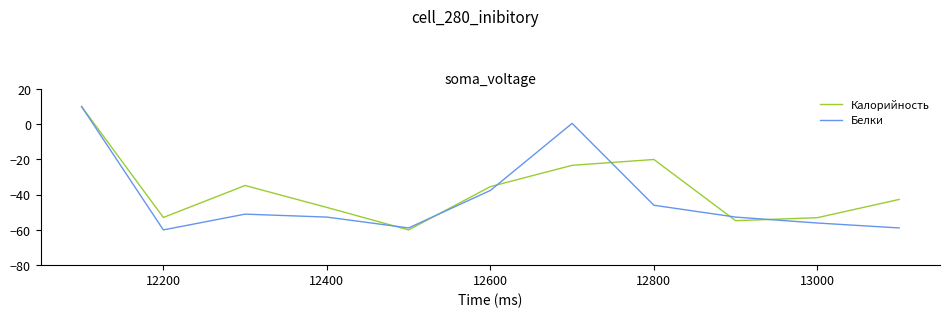

What are all the series names shown in the legend?

Калорийность, Белки